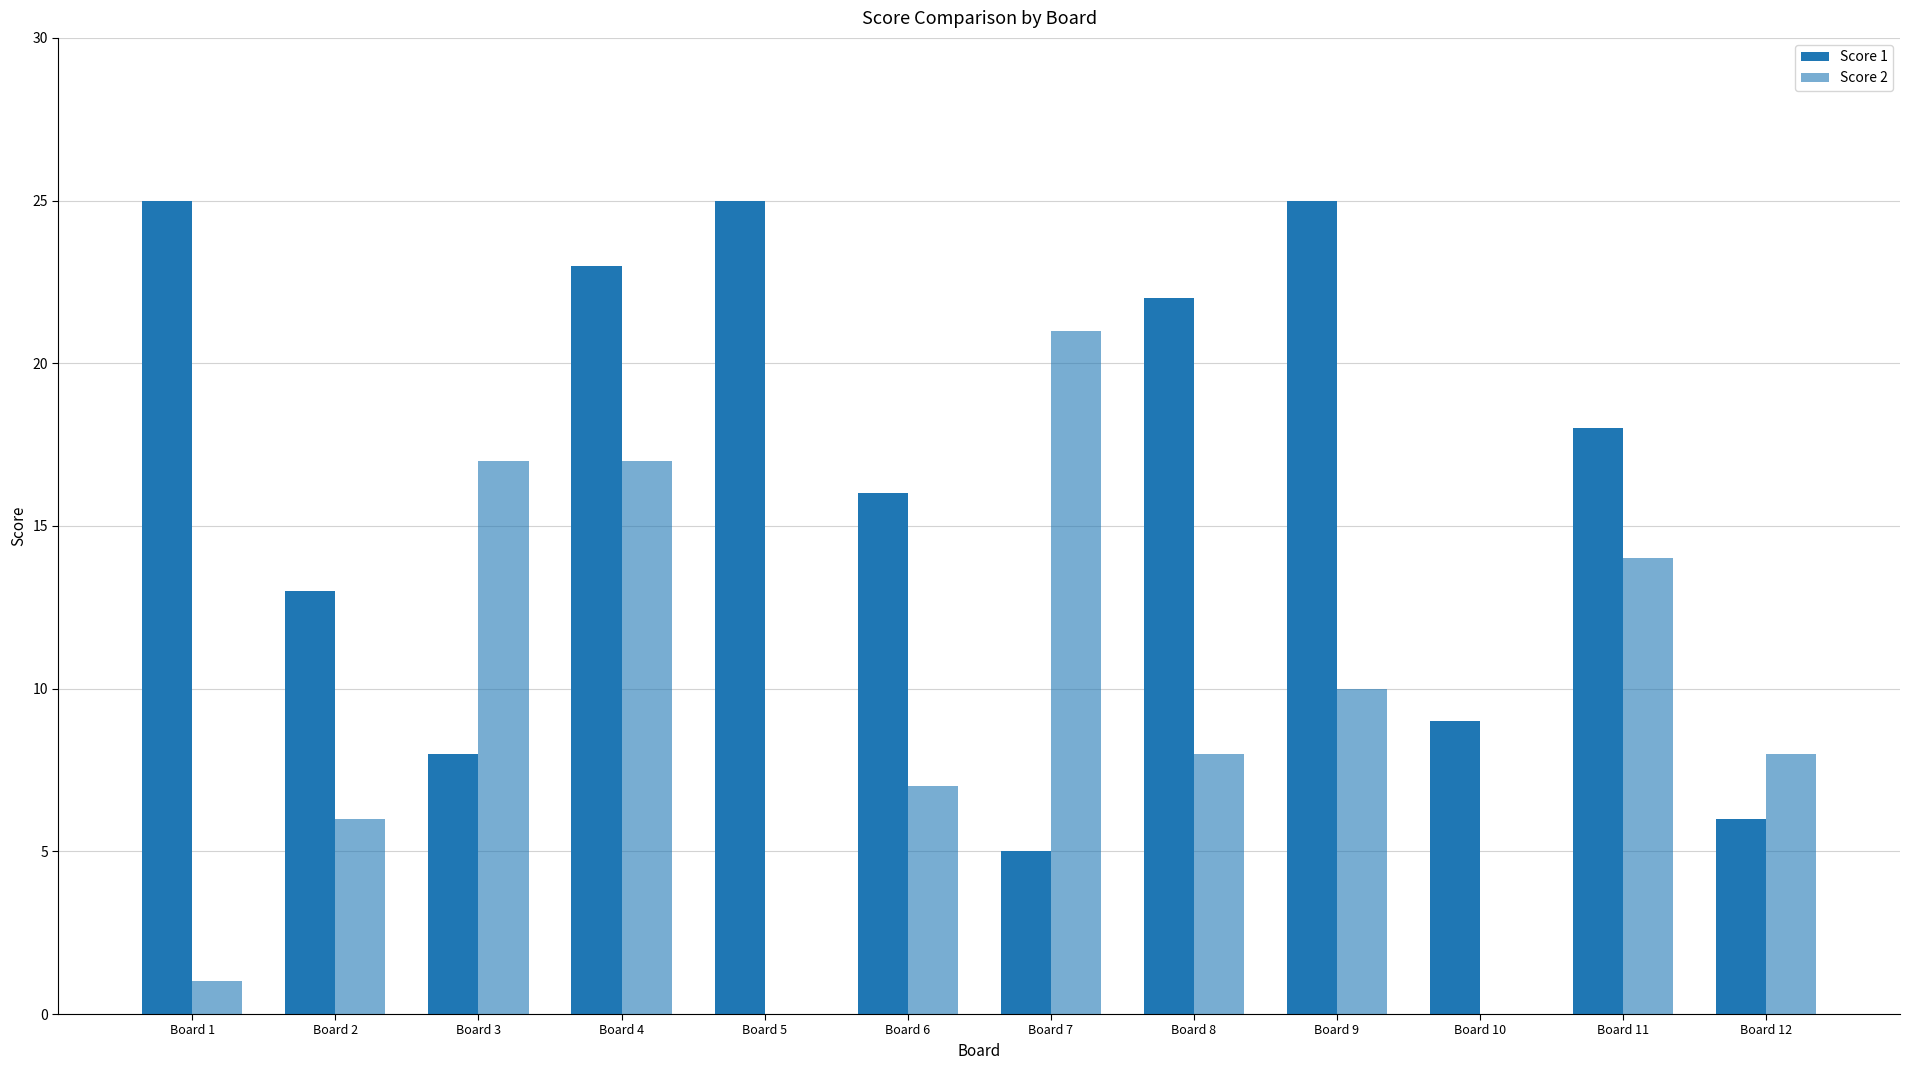

Does the chart contain stacked bars?

No